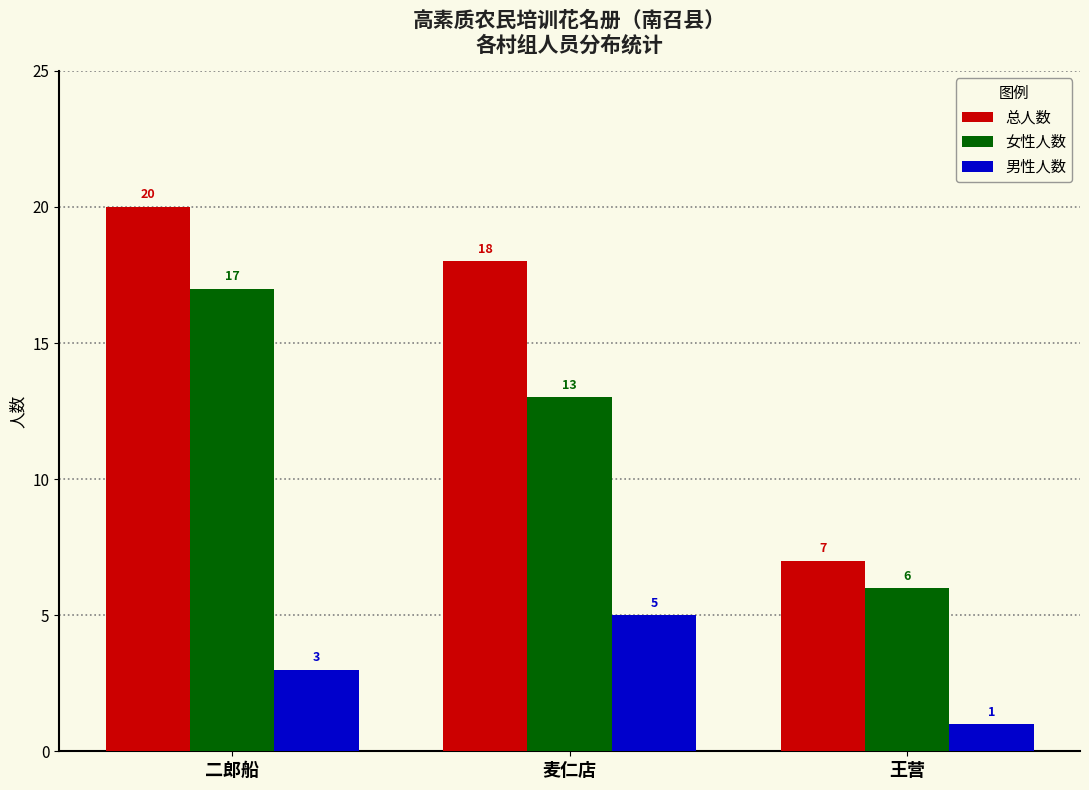

Is it true that 女性人数 equals 10 at 王营?

False